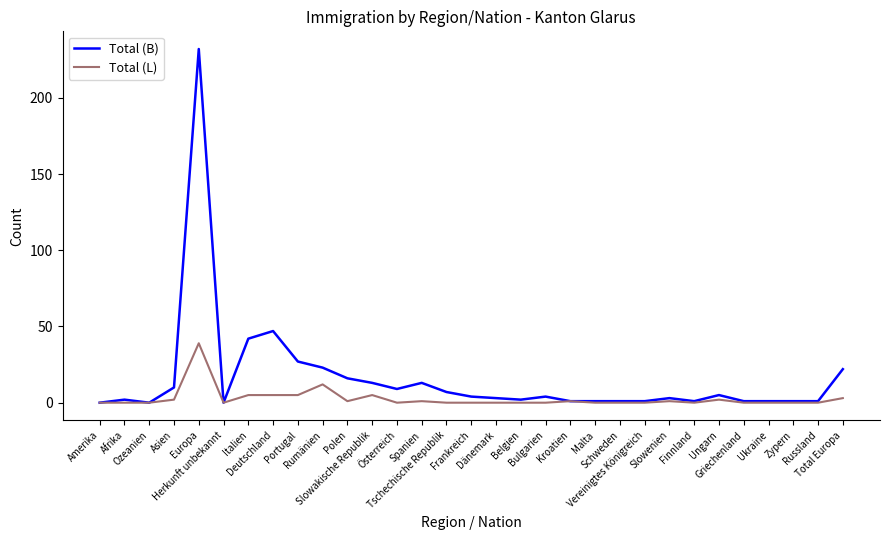

Is it true that Total (L) equals 12 at Rumänien?

True